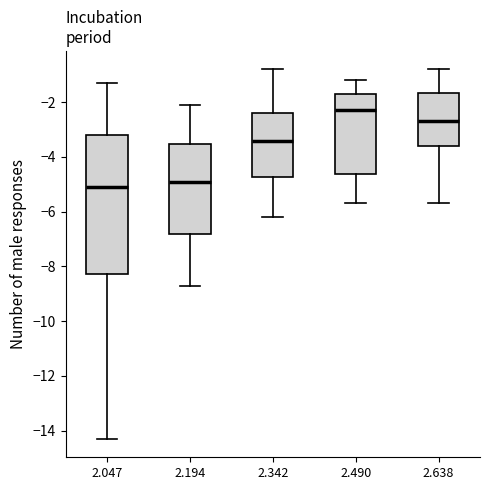

Which box's median line is the highest?

2.490